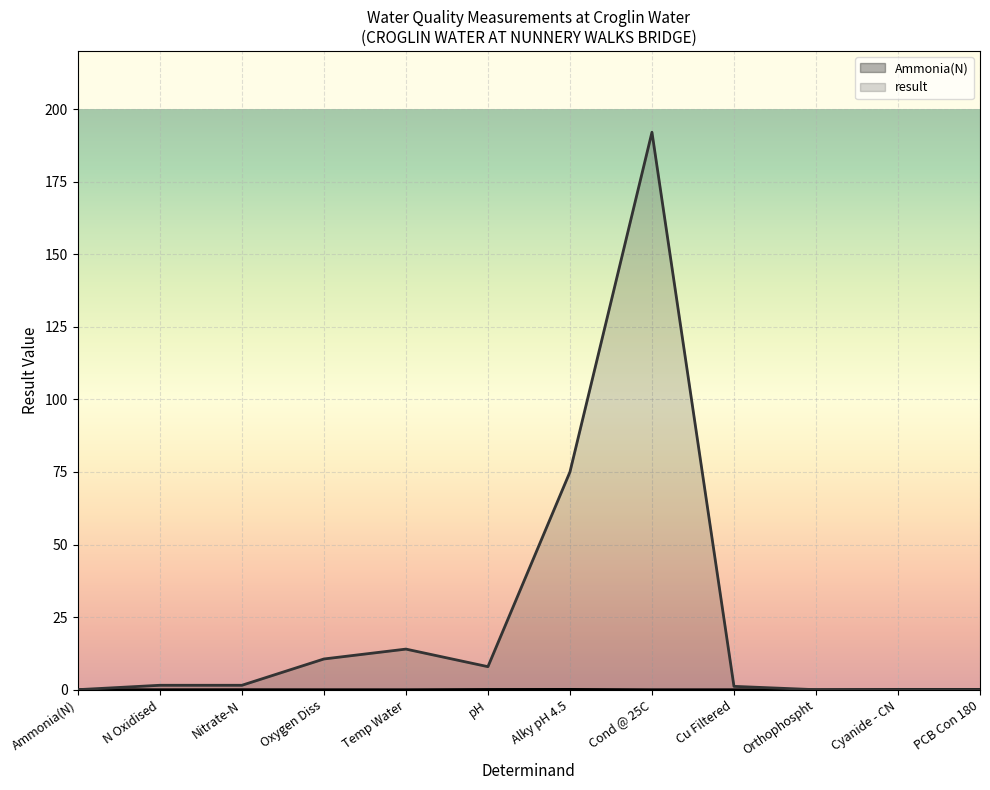

How many lines are shown in the chart?

2